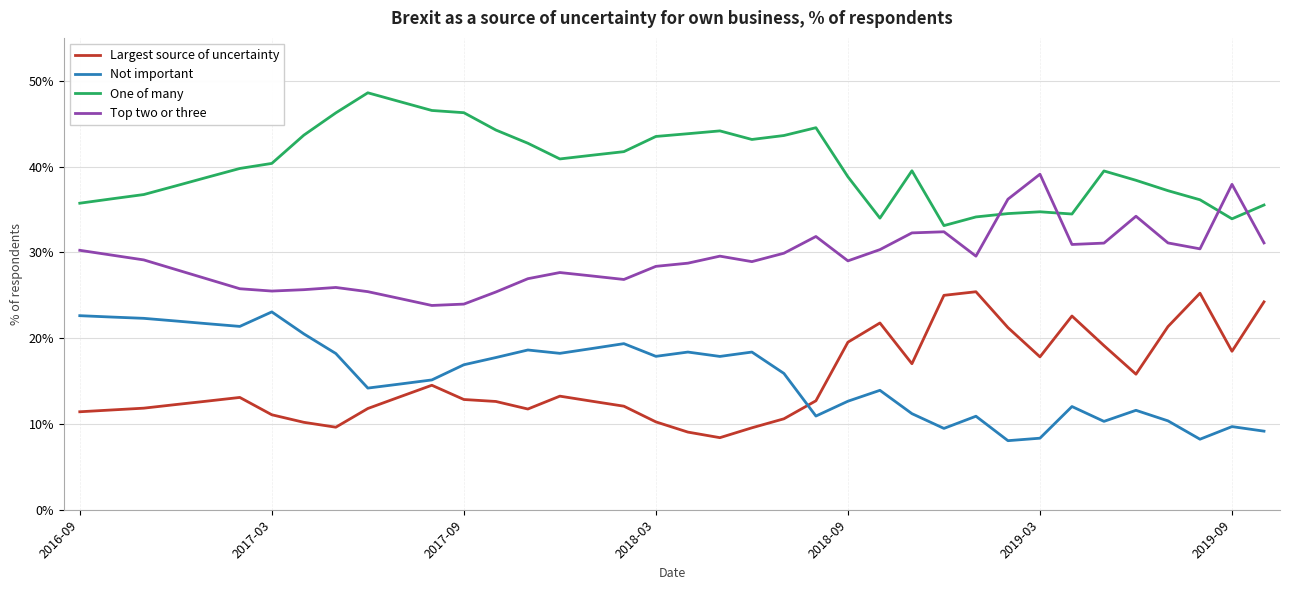

What is the sum of all Largest source of uncertainty values?

573.5